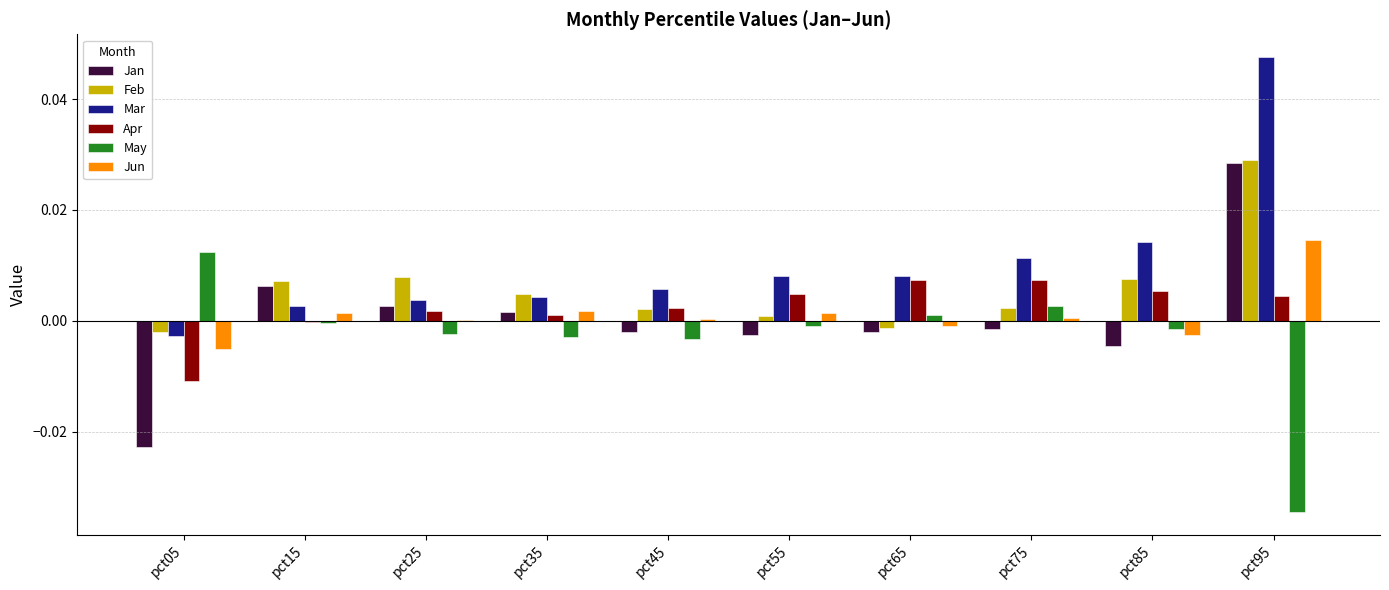

At which category is the sum across all series the highest?

pct95